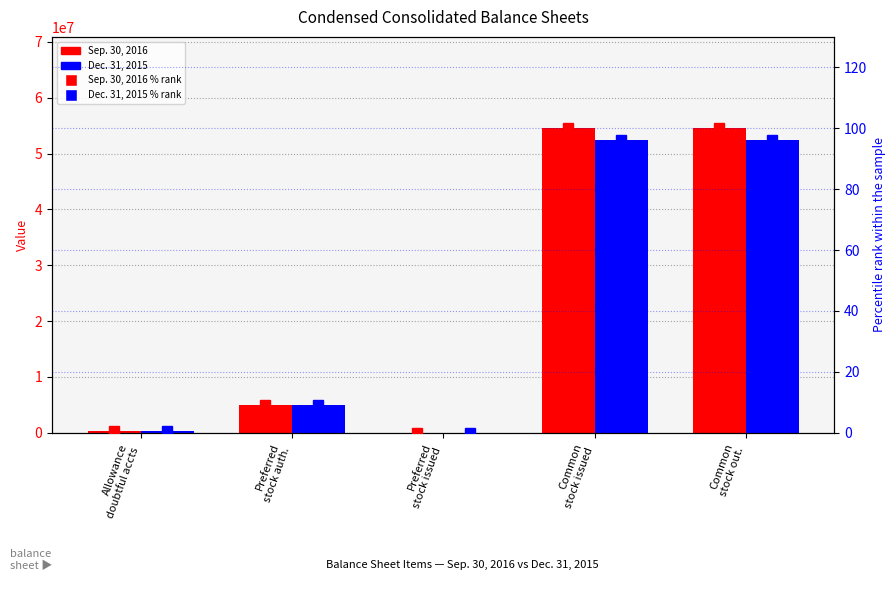

What is the difference between the second highest and minimum values in the Sep. 30, 2016 series?

54525079.0